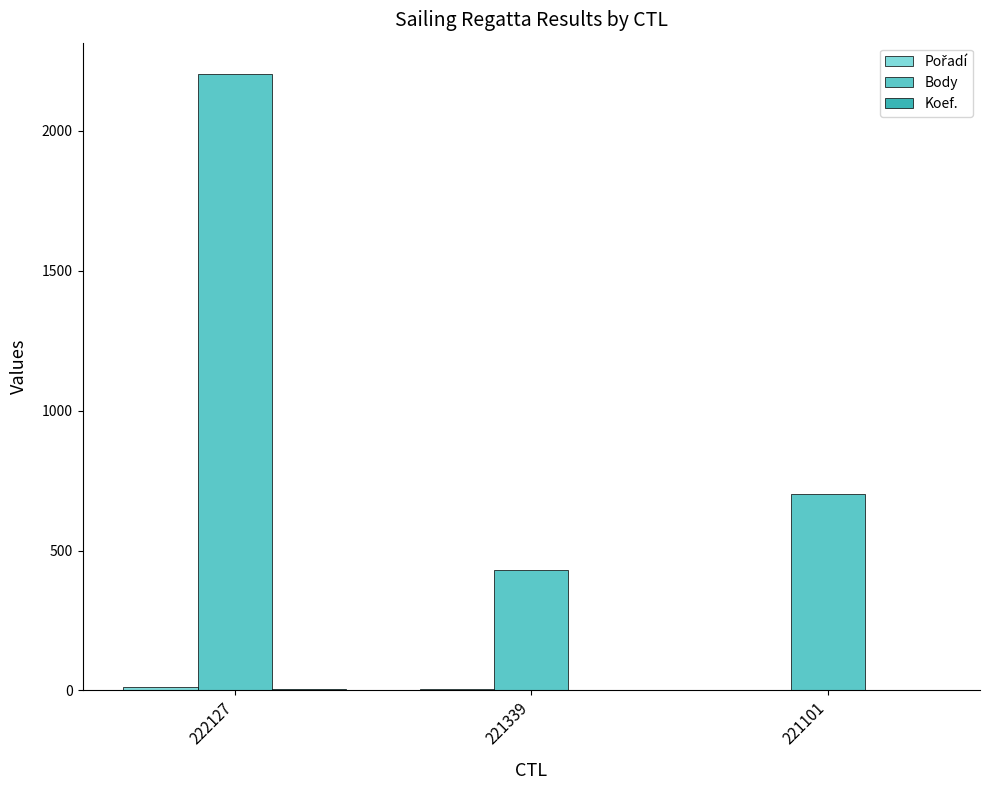

Which series has the largest total across all categories?

Body